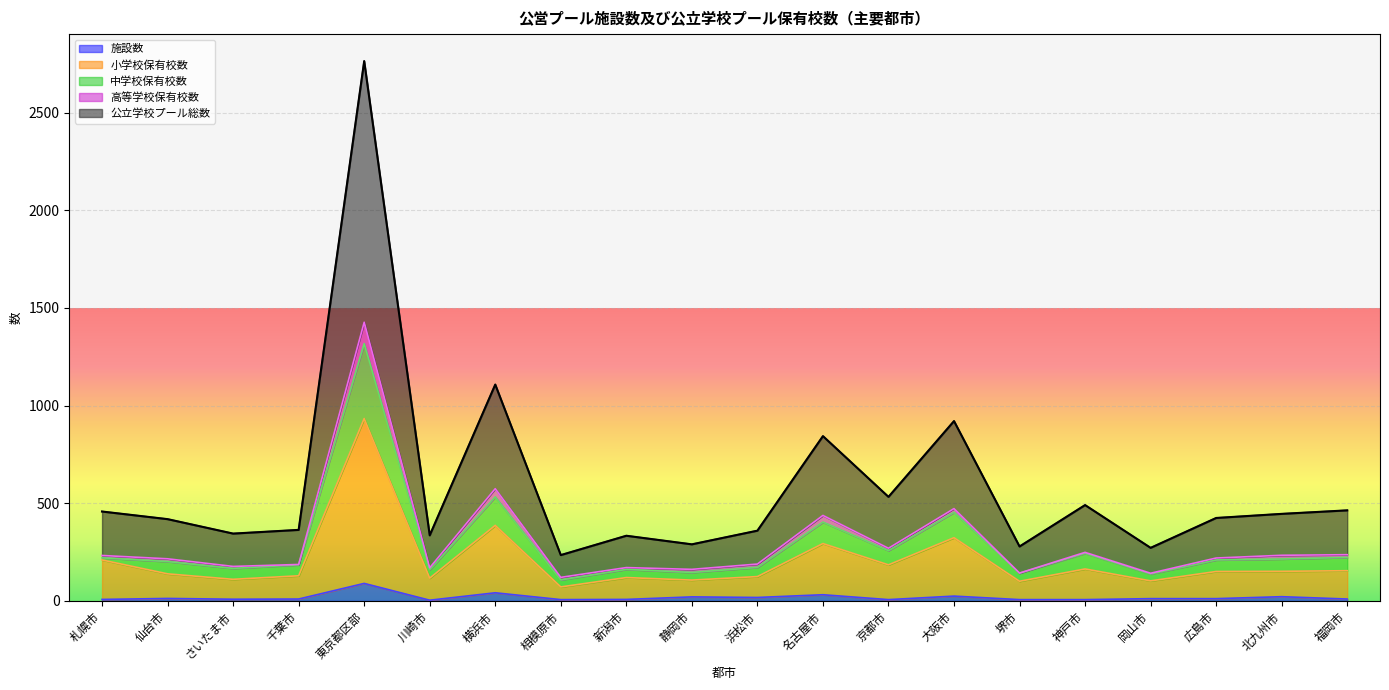

At which category is the sum across all series the highest?

東京都区部